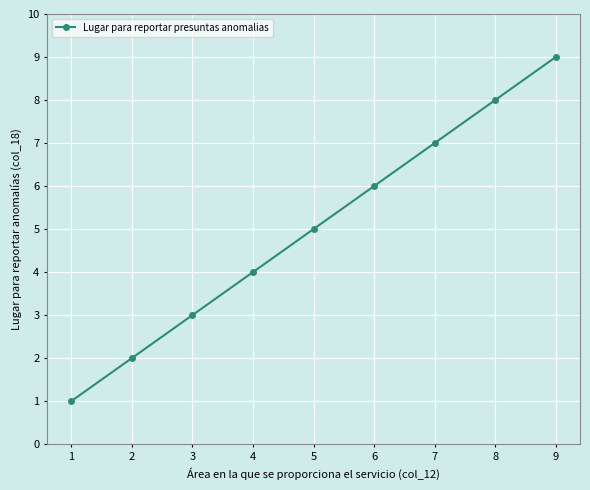

Does the chart display data point markers on the line(s)?

Yes